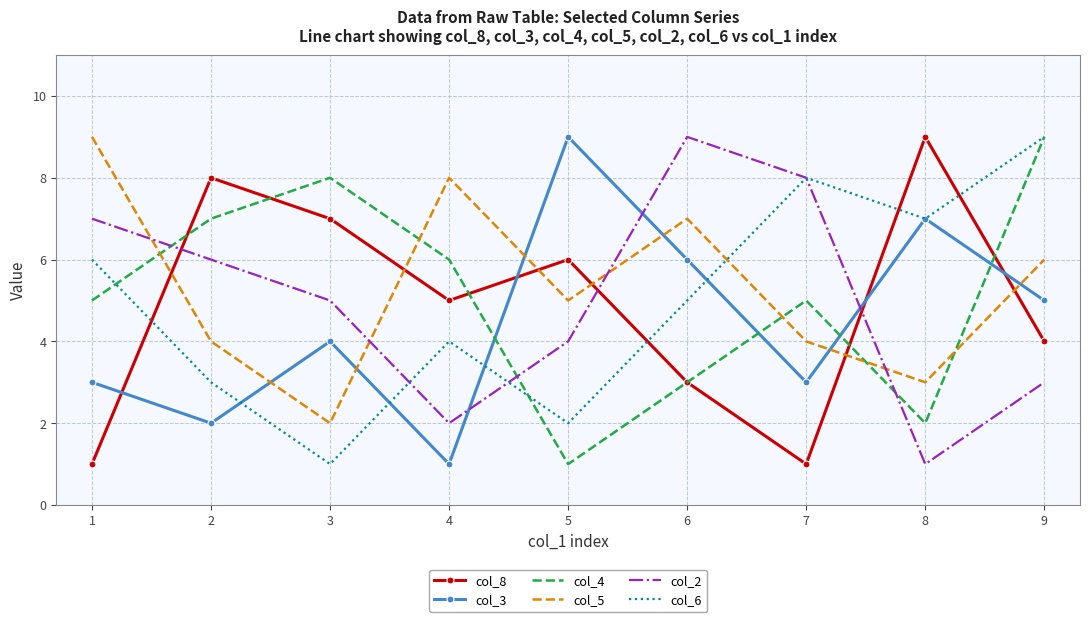

How many intersections are there between col_3 and col_4?

4